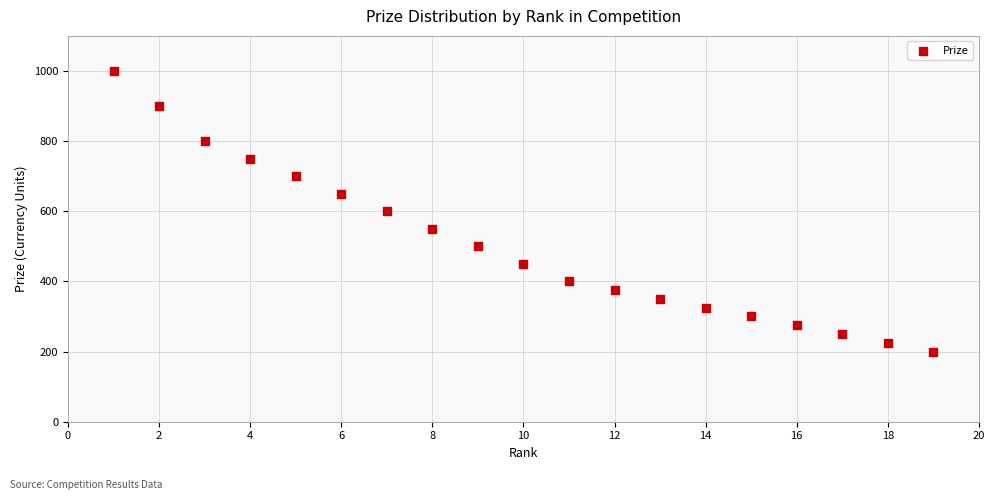

What is the range of Y values (max minus min)?

800